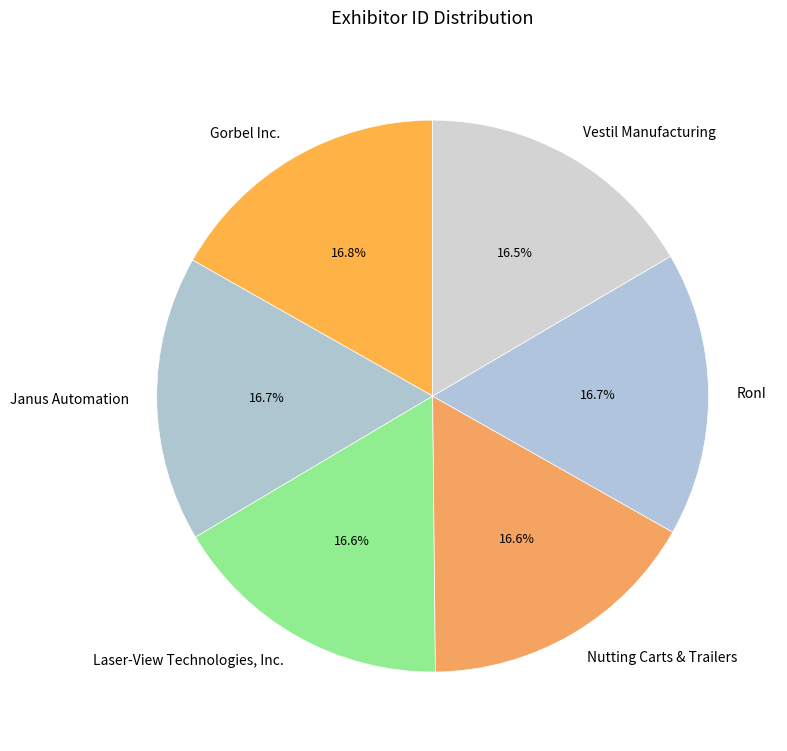

Approximately how many times larger is the value at Laser-View Technologies, Inc. compared to Vestil Manufacturing?

1.0